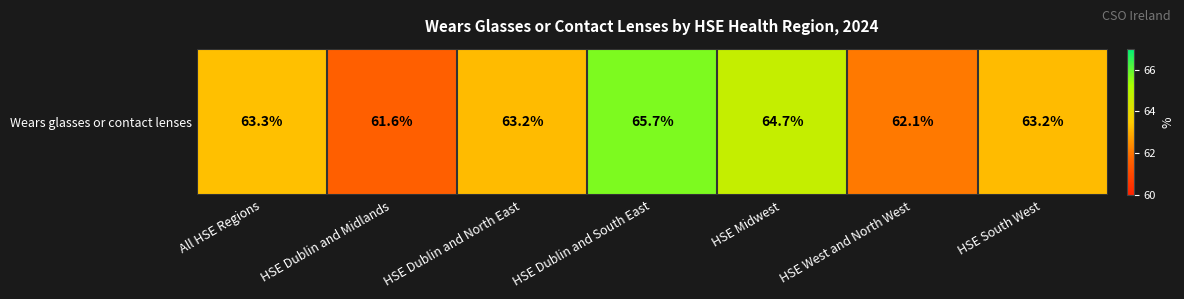

Where does the data first go above 63?

All HSE Regions